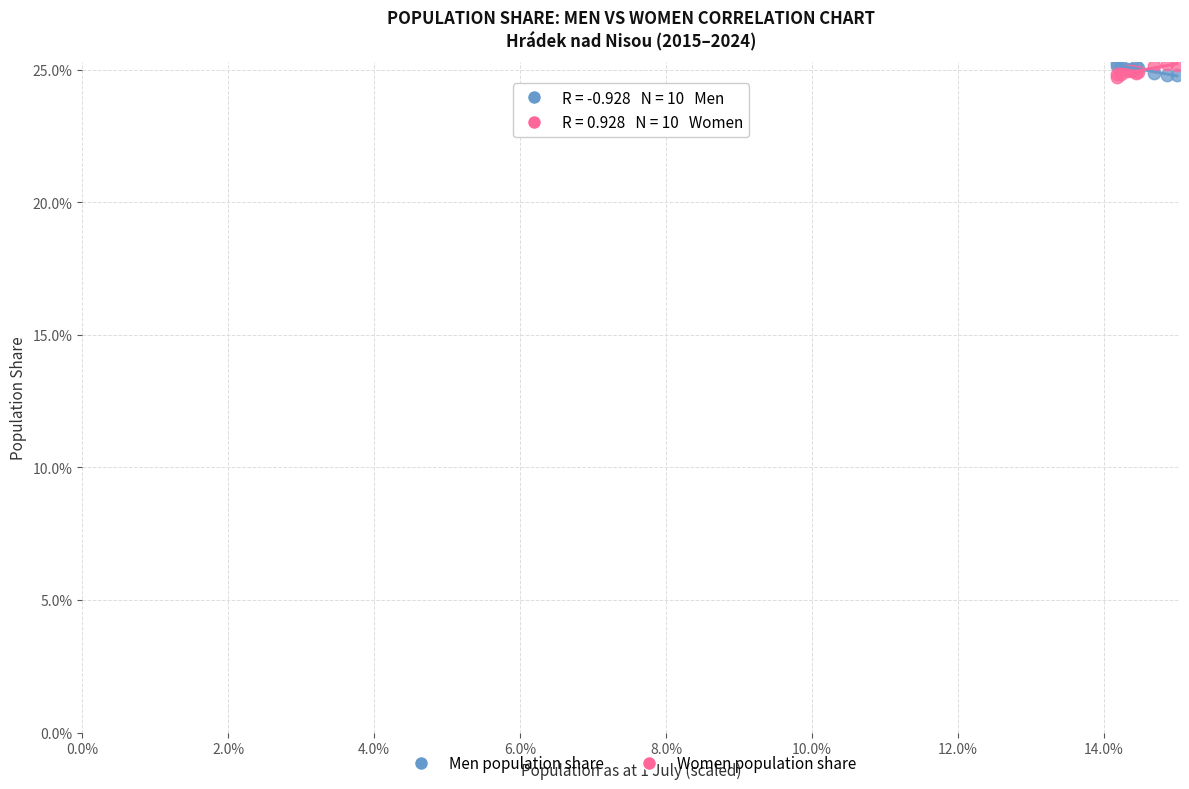

What are all the series names shown in the legend?

Men population share, Women population share